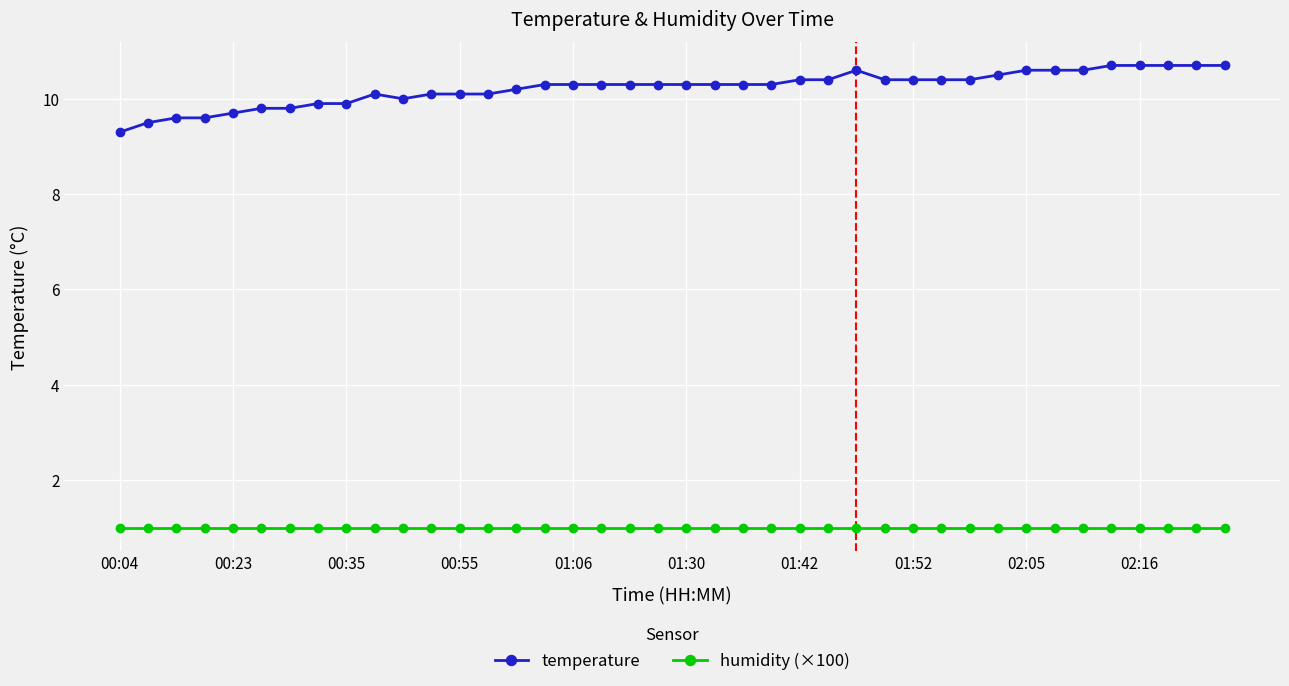

Count the number of data series in this chart.

2